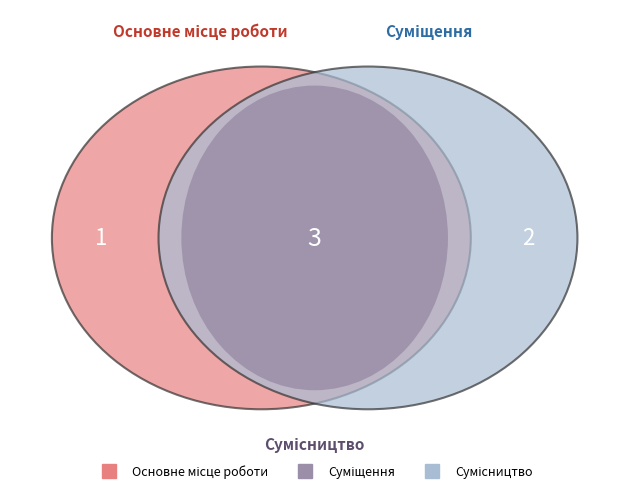

What percentage do Суміщення and Основне місце роботи together represent?

50.0%